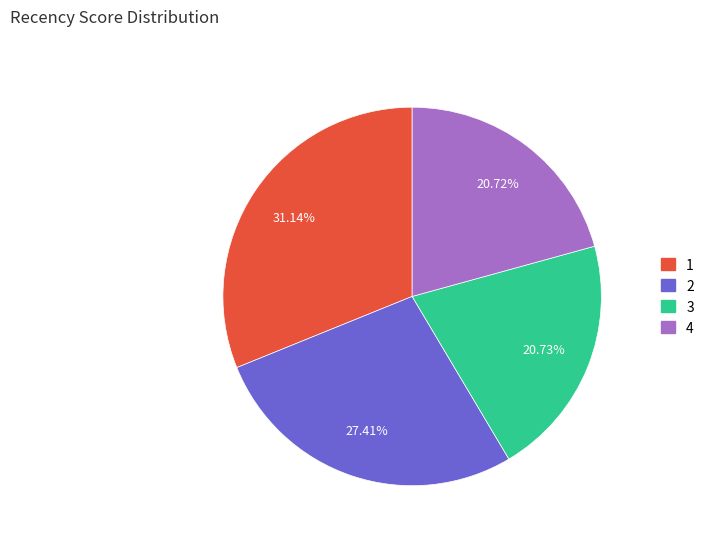

To the nearest percent, what portion does 1 represent?

31%